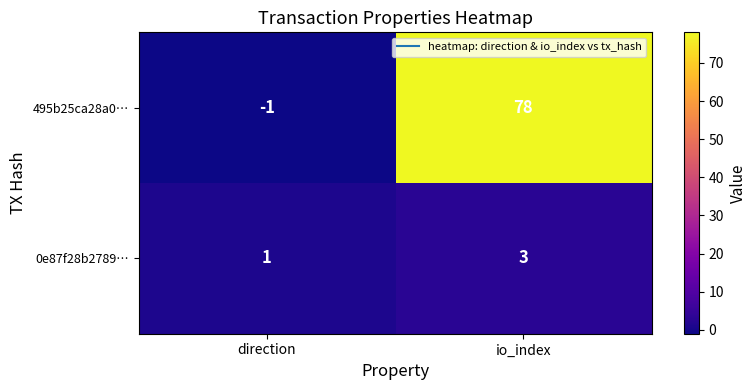

Reading right to left, transcribe all the data shown in this chart.

495b25ca28a0…: io_index=78	direction=-1
0e87f28b2789…: io_index=3	direction=1